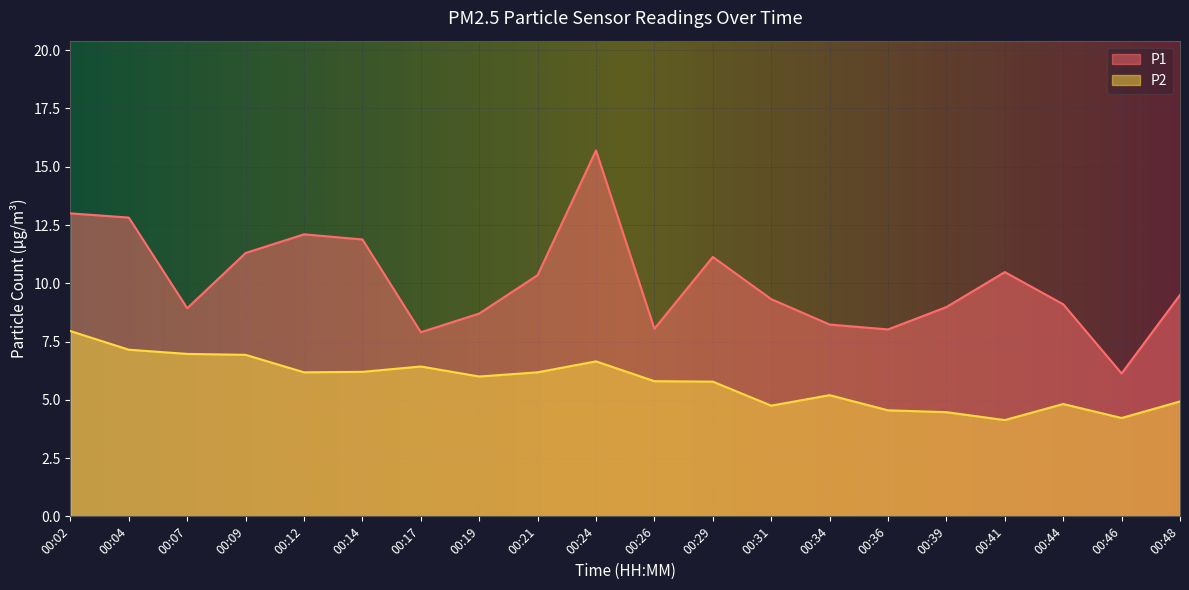

Where is P2 nearest to the value 6?

00:19